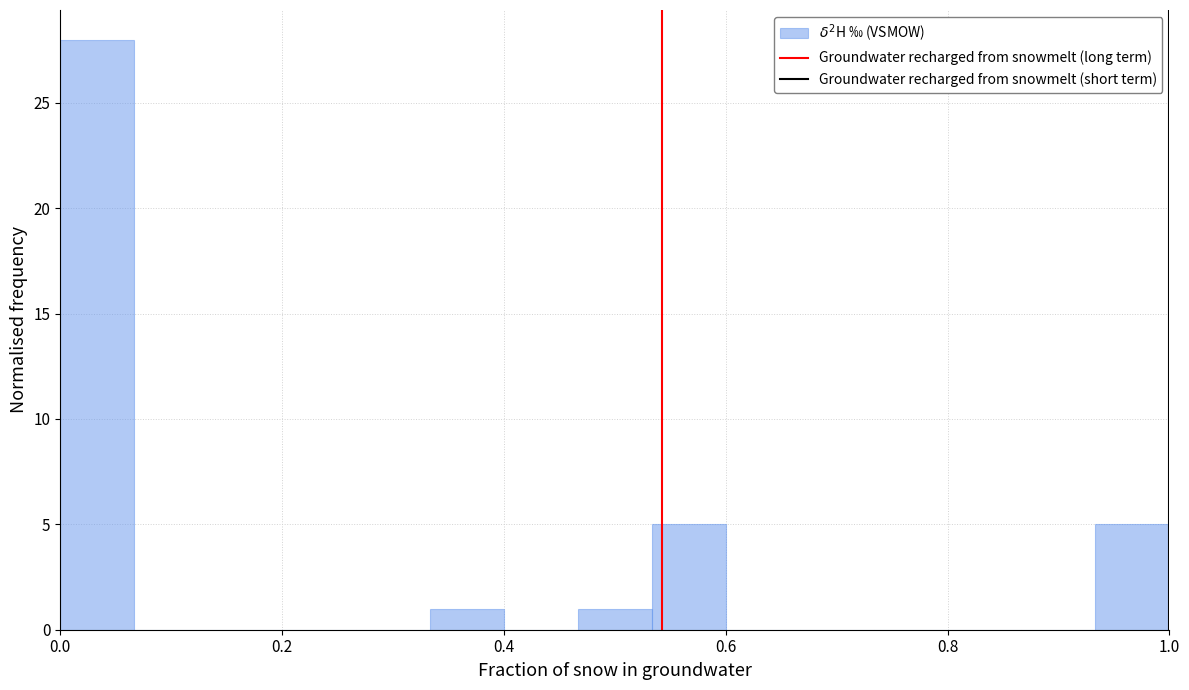

Around what value on the x-axis is the tallest bar? Give the approximate position of its centre, as read against the axis.

0.04